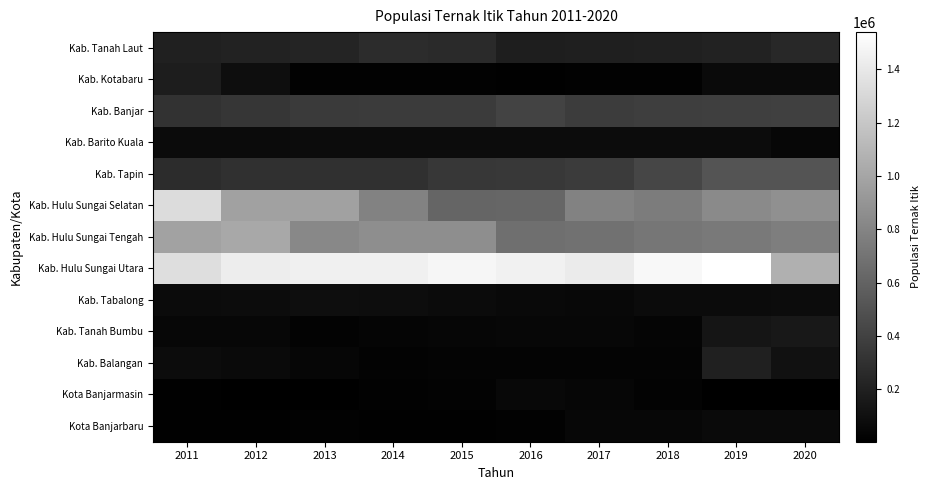

What is the spread (max minus min) of values at 2016?

1444984